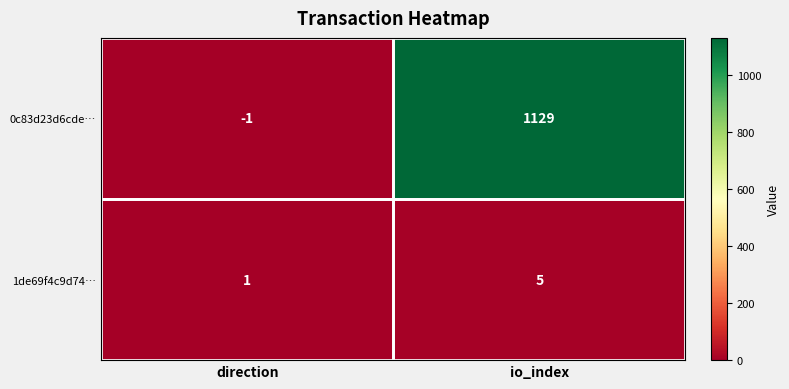

At which category is the sum across all series the highest?

io_index